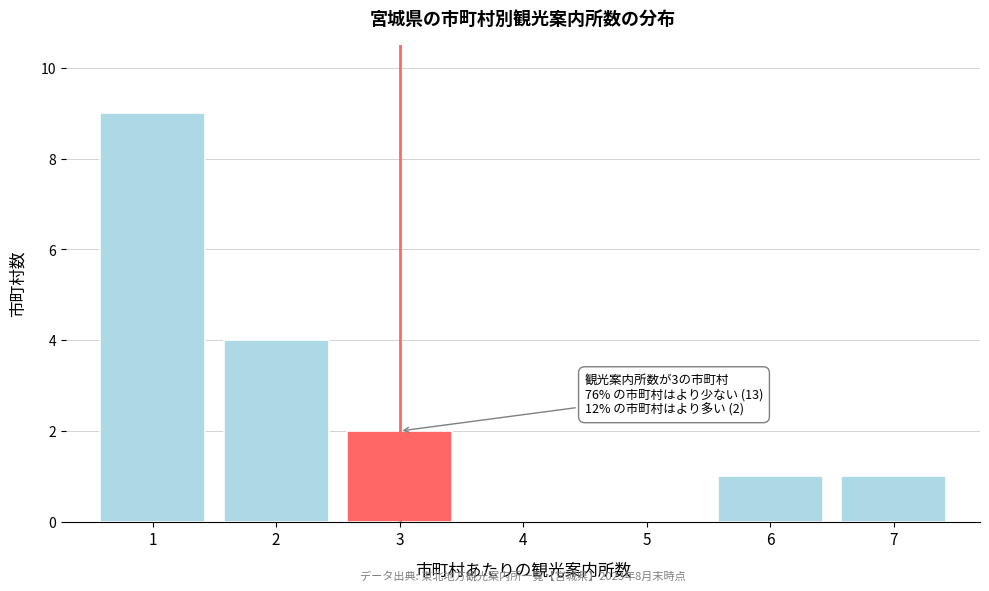

Reading right to left, what are all the values shown in this chart?

7=1	6=1	5=0	4=0	3=2	2=4	1=9